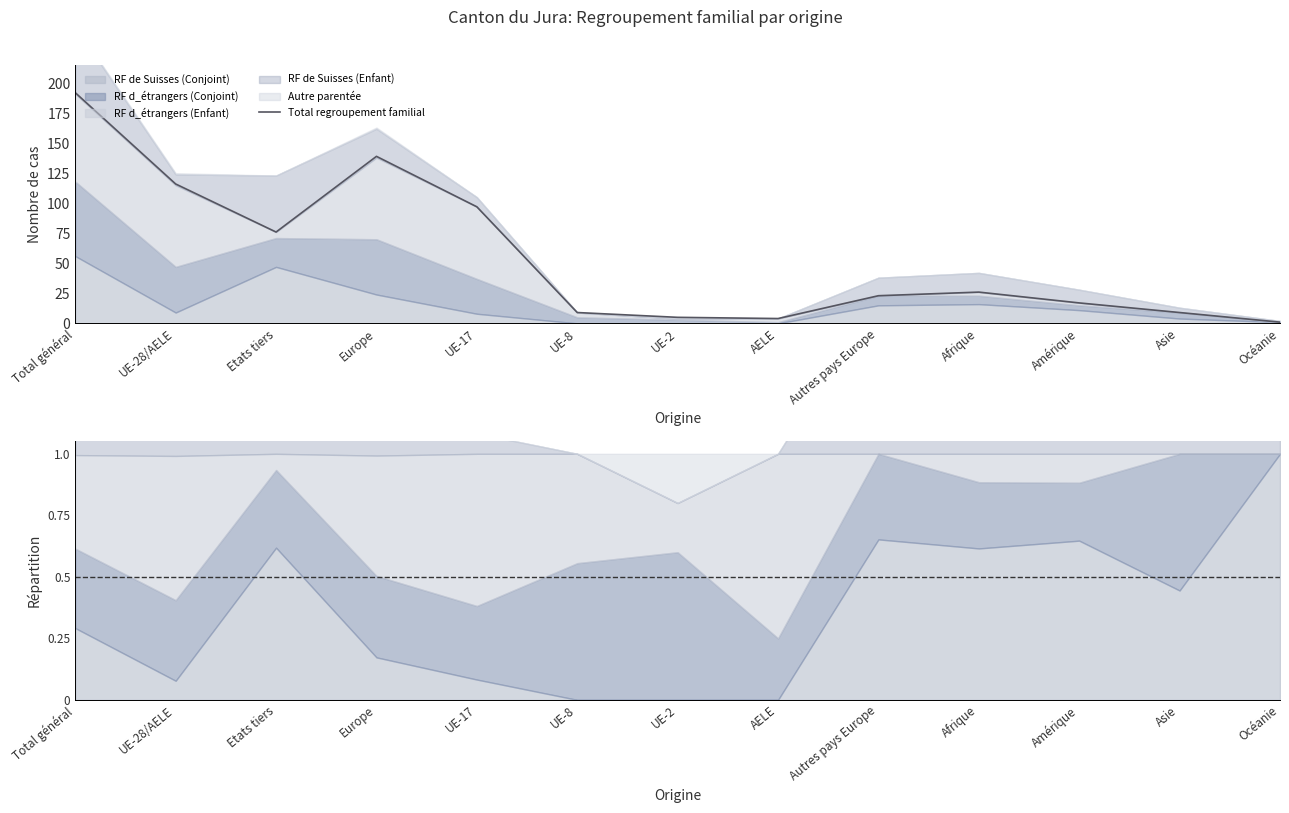

Does the chart display data point markers on the line(s)?

No